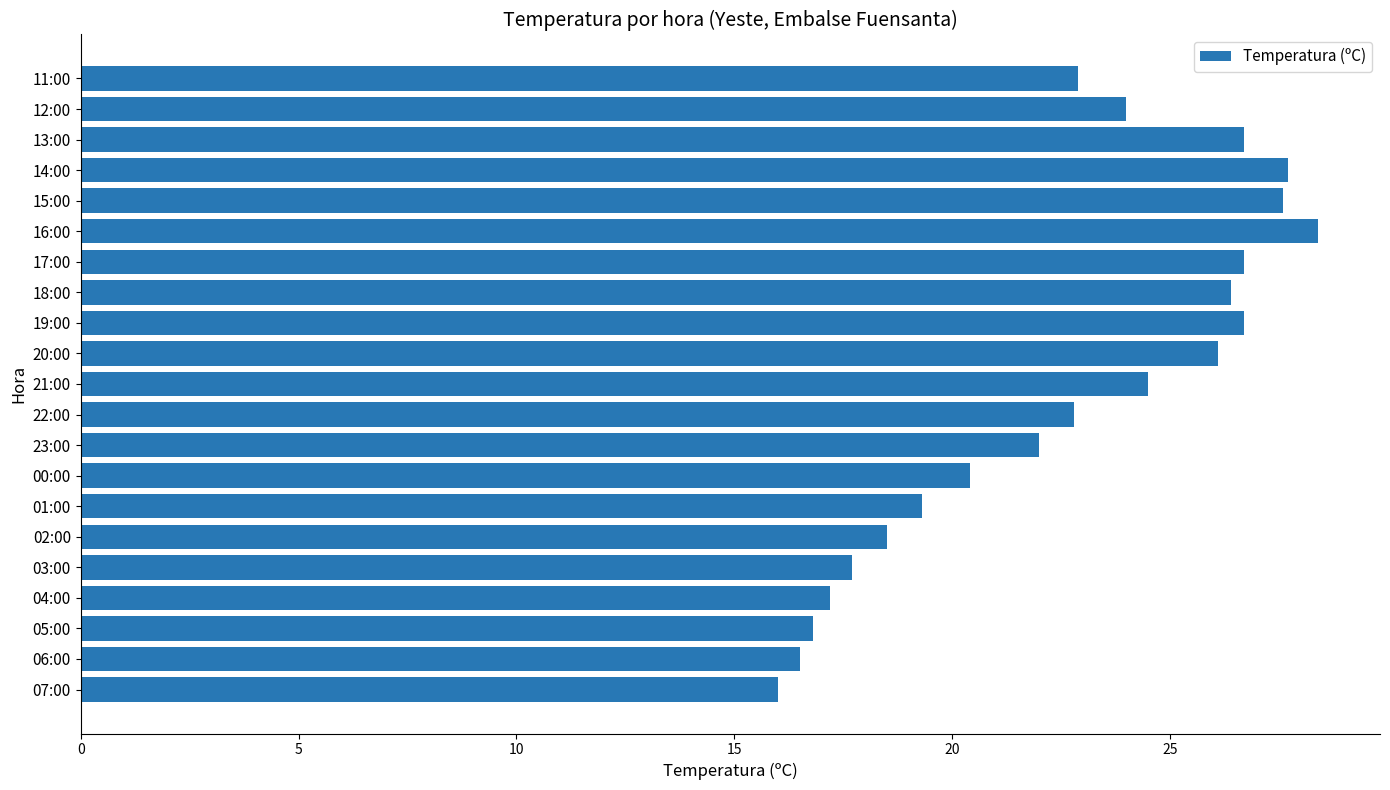

What is the smallest value displayed?

16.0